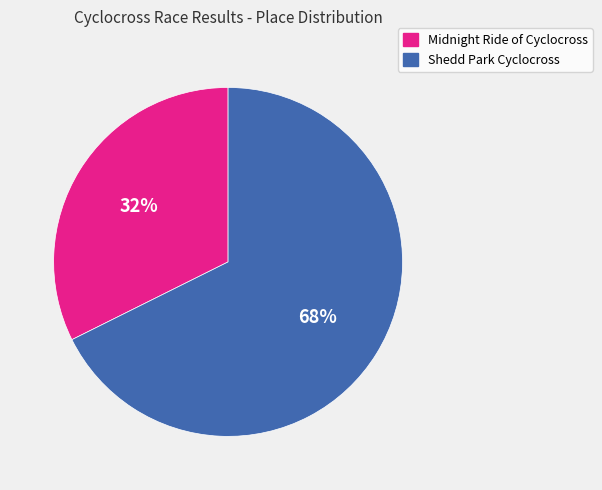

Rank the categories by value from highest to lowest.

Shedd Park Cyclocross, Midnight Ride of Cyclocross